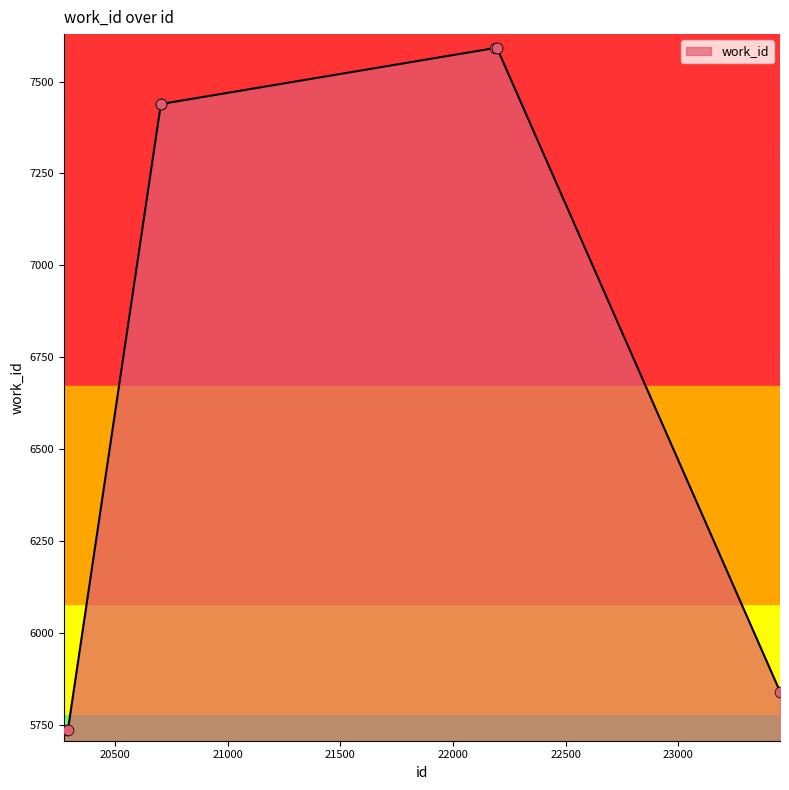

What is the minimum value shown in the chart?

5736